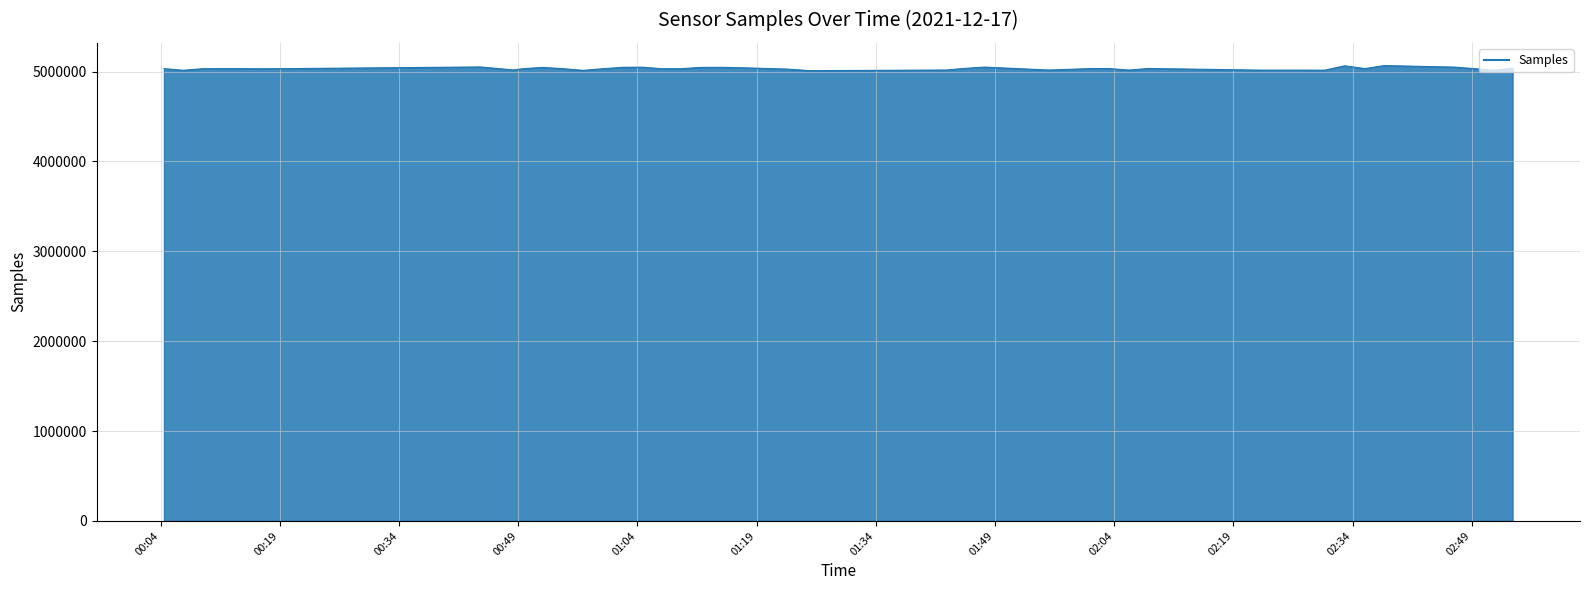

What is the maximum value shown in the chart?

5066990